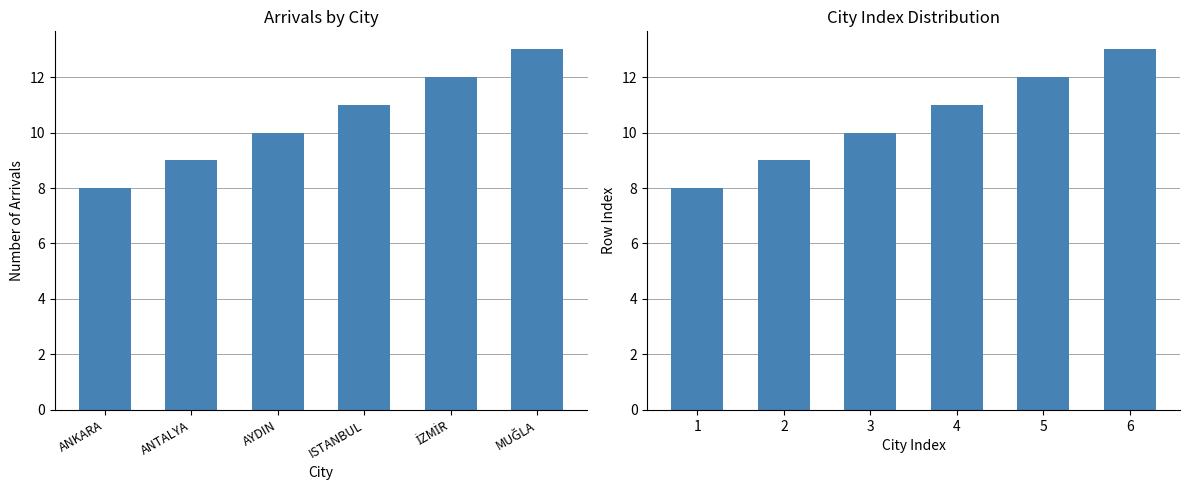

How many groups of bars are there?

6